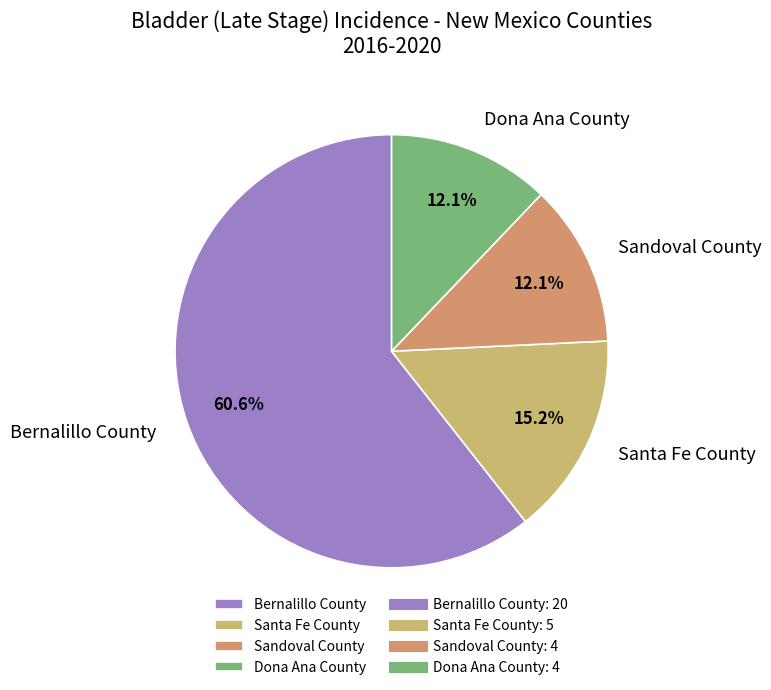

To the nearest percent, what percentage of the pie is Santa Fe County?

15%